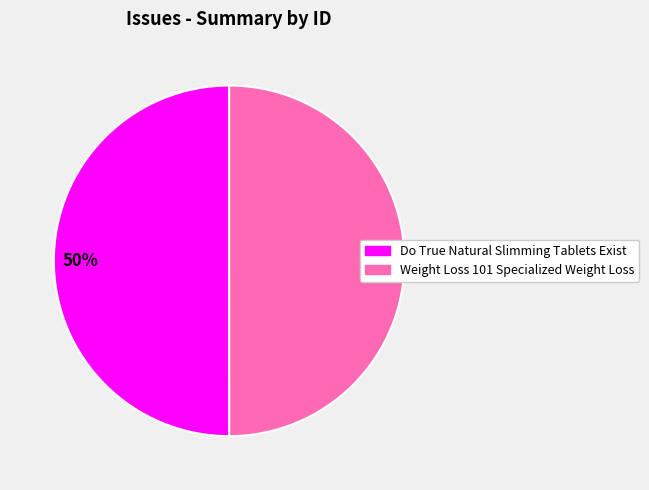

Is it true that Do True Natural Slimming Tablets Exist is 50% of the pie?

True